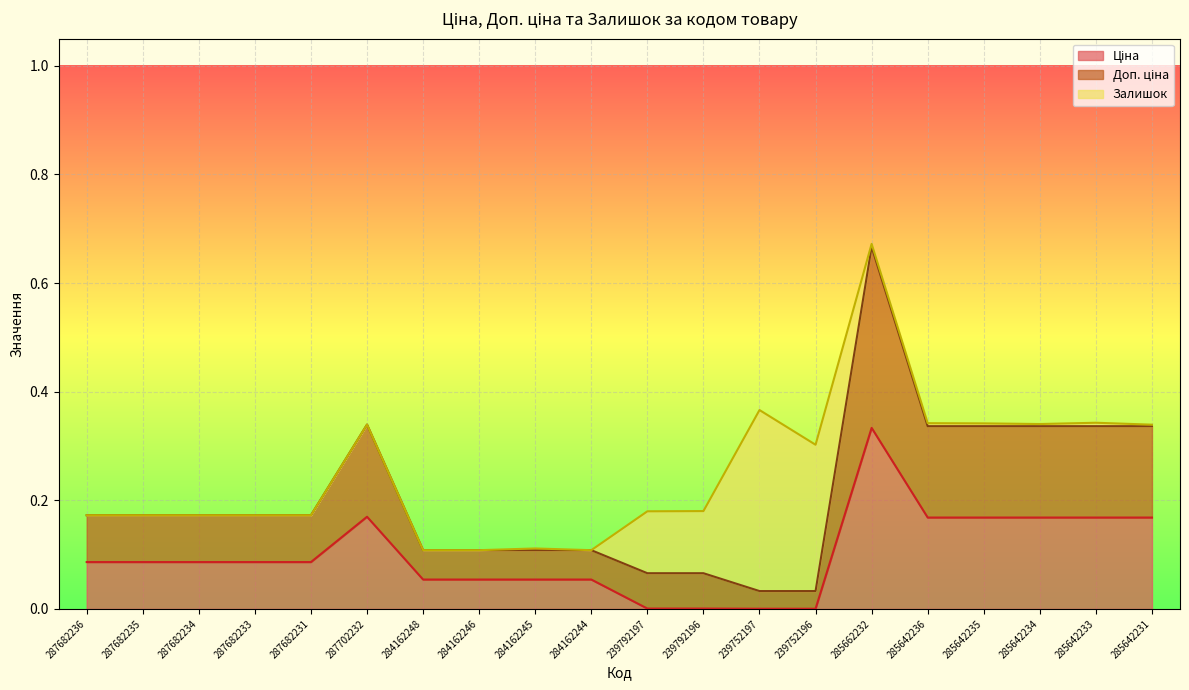

Where is the first local maximum for Доп. ціна?

287702232